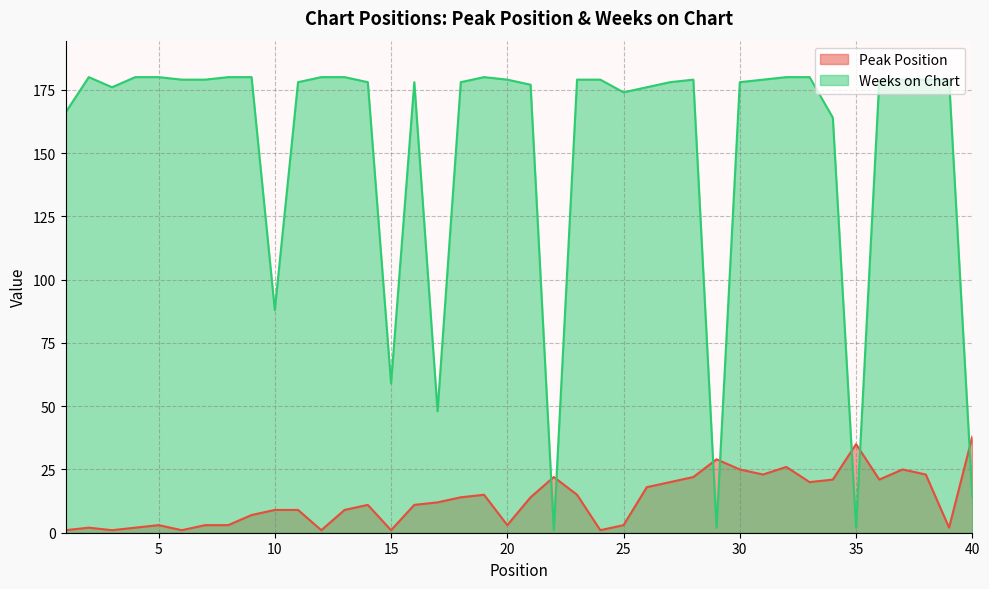

How many data points in Weeks on Chart are above 179?

10